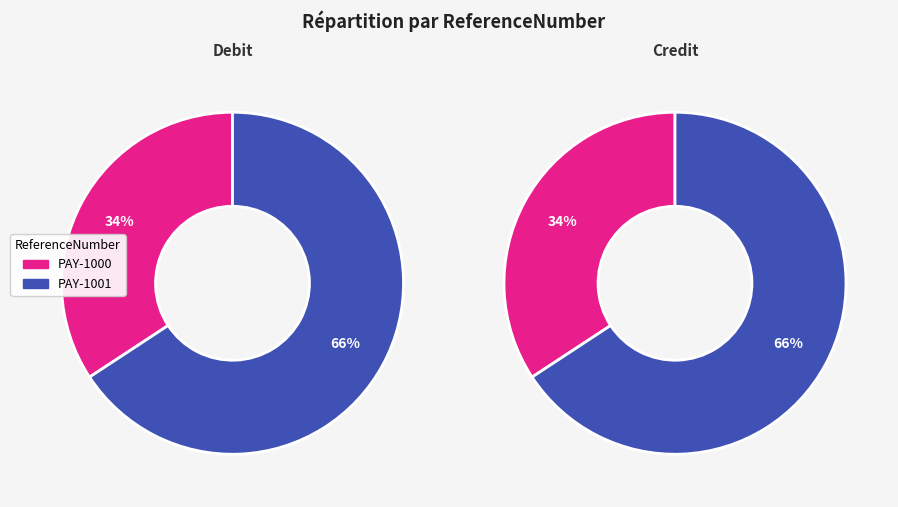

Rank the series by their maximum value, from highest to lowest.

Debit, Credit